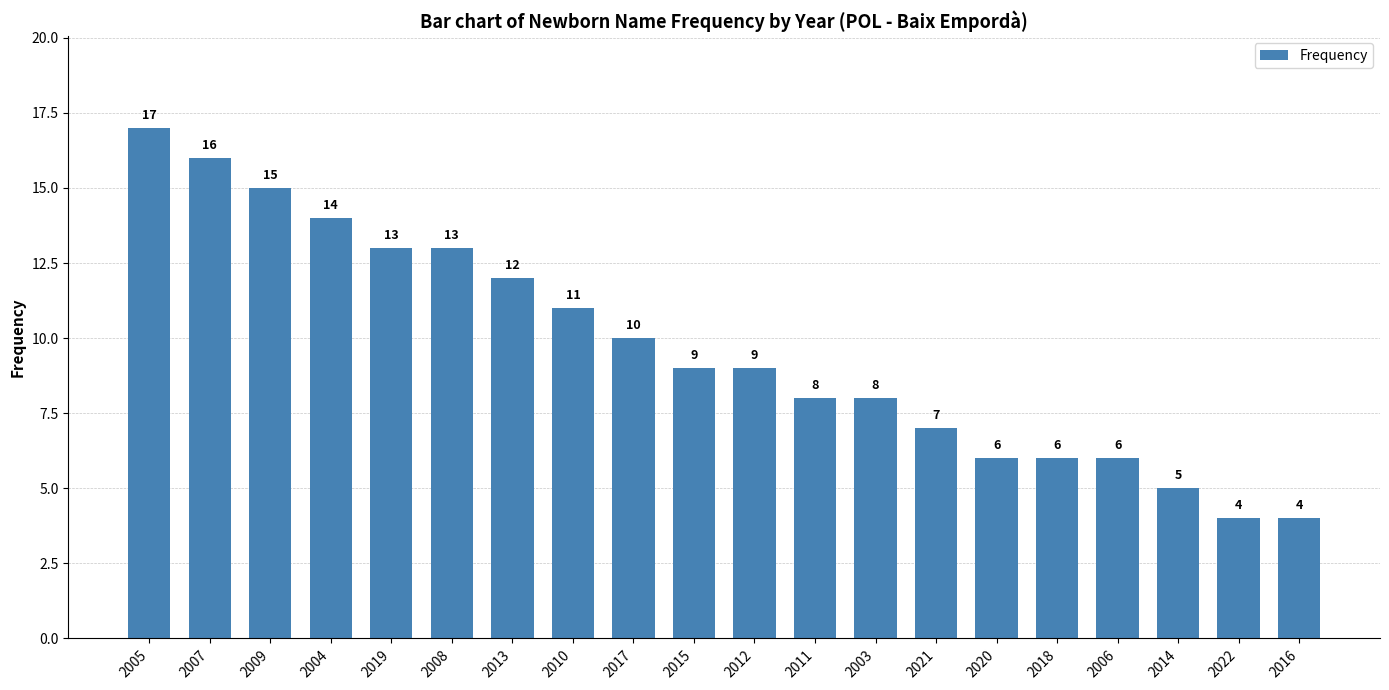

What is the label of the 9th bar from the left?

2017